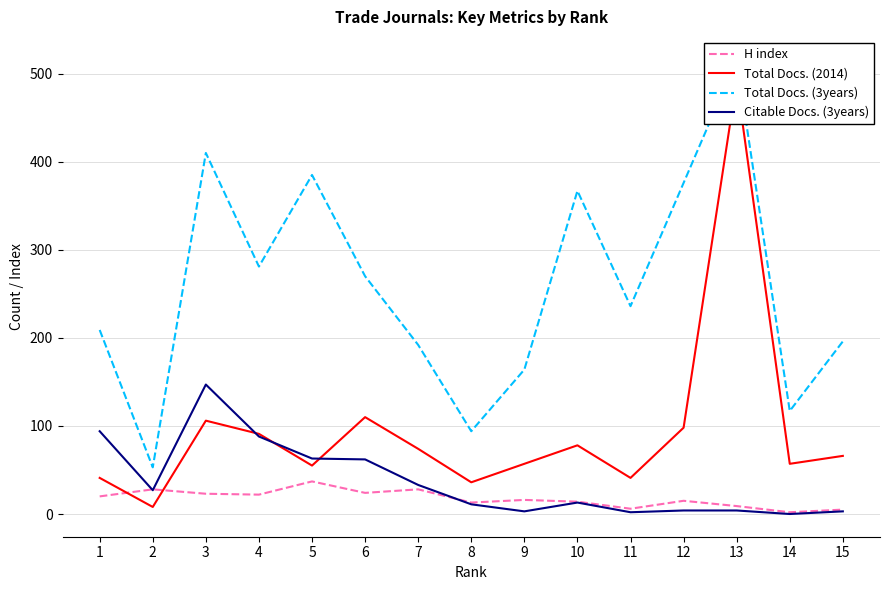

Which series has the largest total across all categories?

Total Docs. (3years)